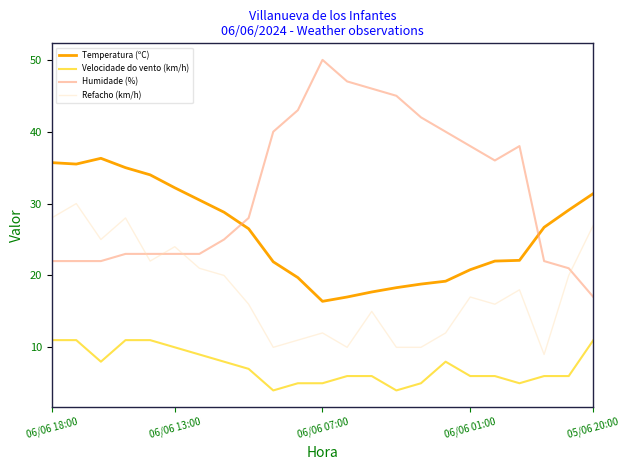

Does the chart have visible grid lines?

No